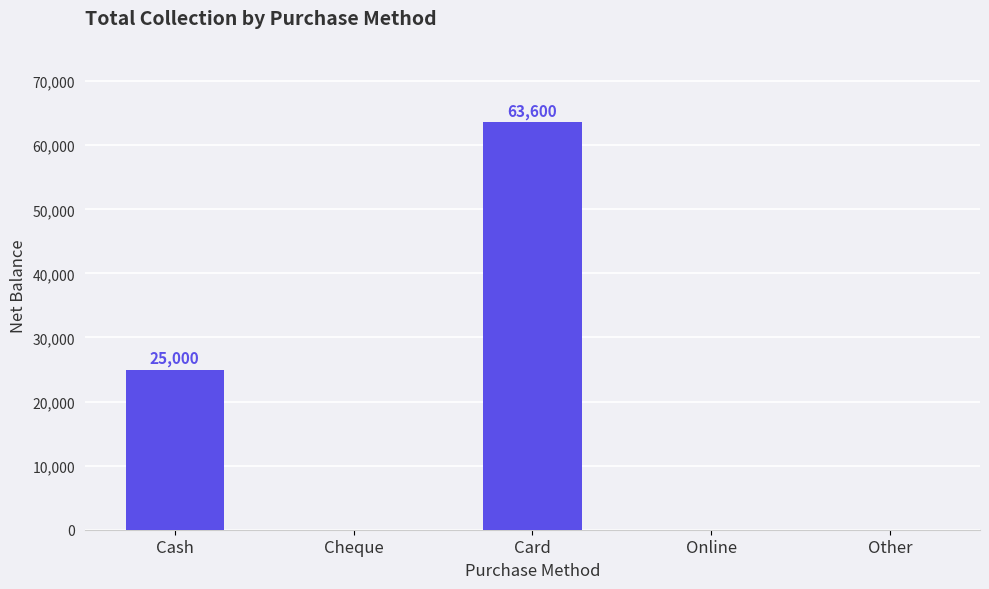

What is the average value?

17720